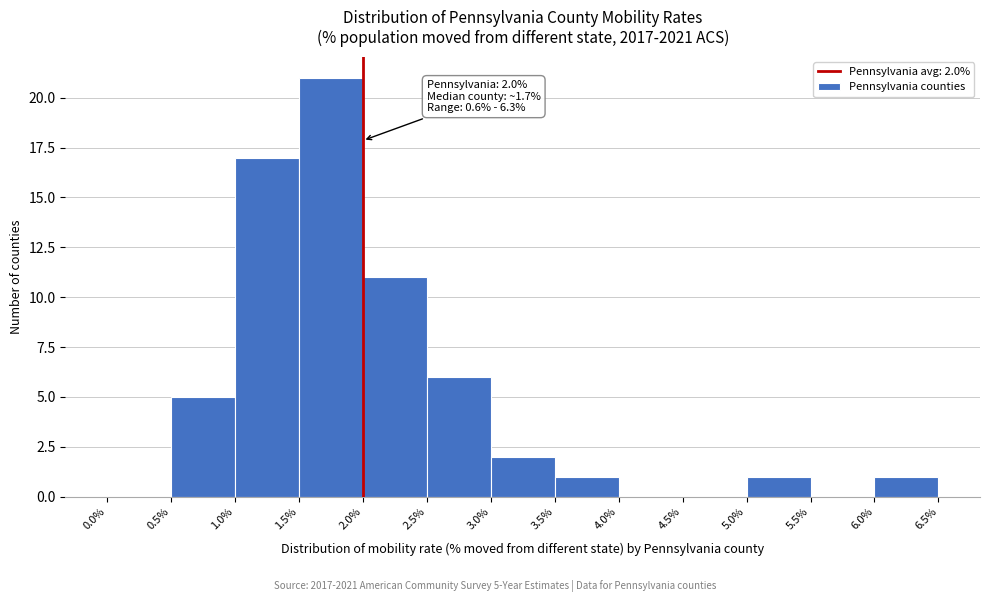

Which range on the x-axis has the tallest bar?

1.5% to 2.0%